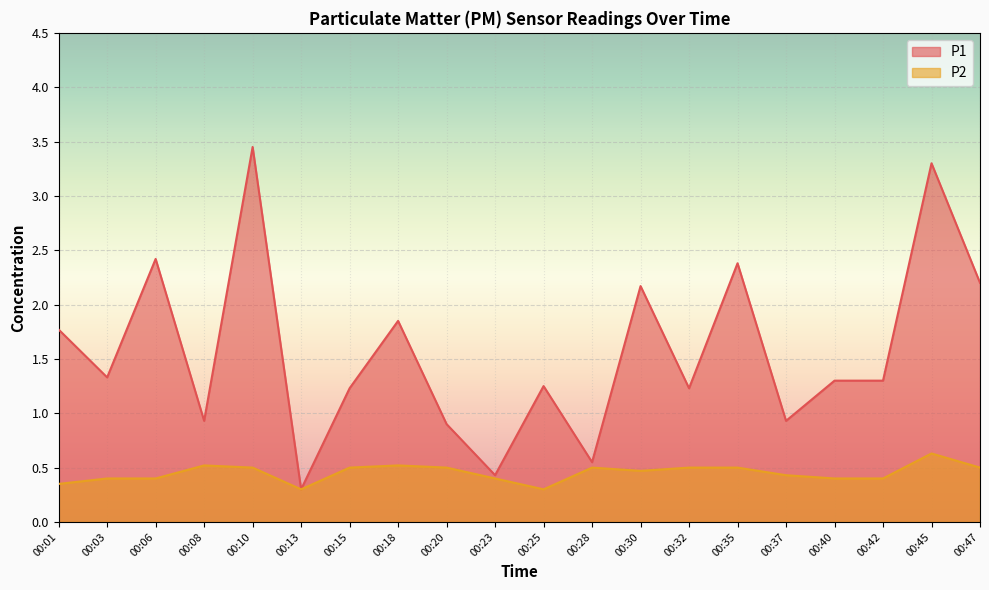

What is the approximate value of P1 at 00:10?

3.5